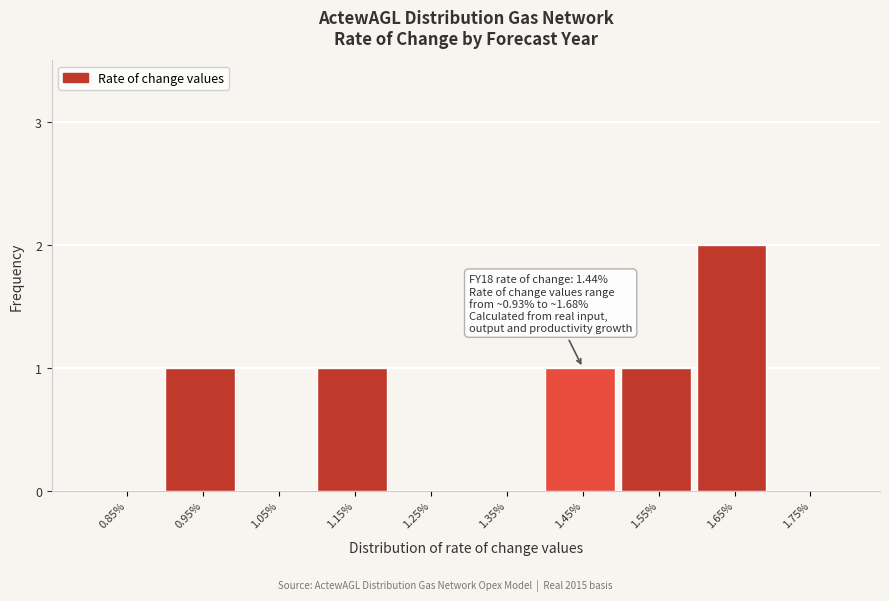

Reading right to left, list all the values displayed in this chart.

1.75%=0	1.65%=2	1.55%=1	1.45%=1	1.35%=0	1.25%=0	1.15%=1	1.05%=0	0.95%=1	0.85%=0